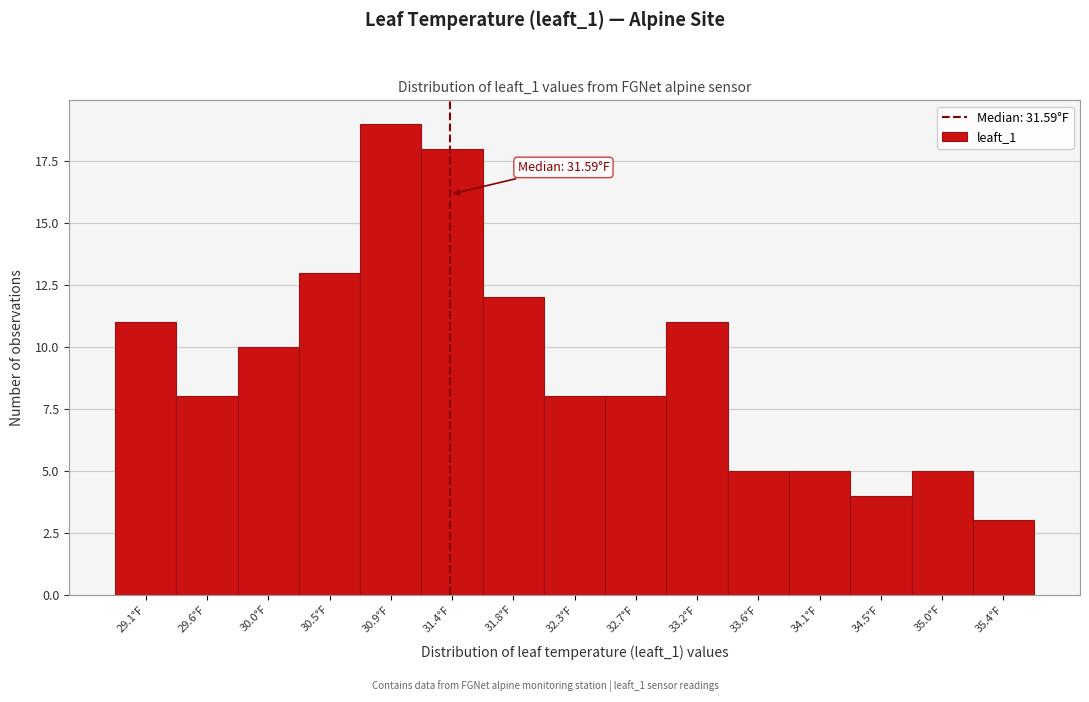

Reading left to right, what are all the values shown in this chart?

11	8	10	13	19	18	12	8	8	11	5	5	4	5	3